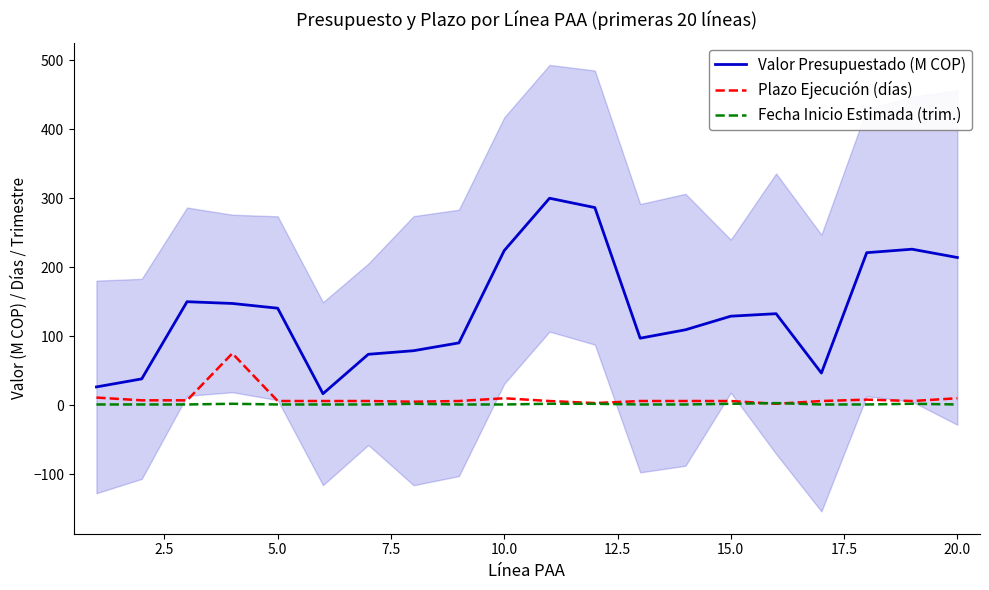

True or false: Valor Presupuestado (M COP) and Fecha Inicio Estimada (trim.) intersect in this chart.

False